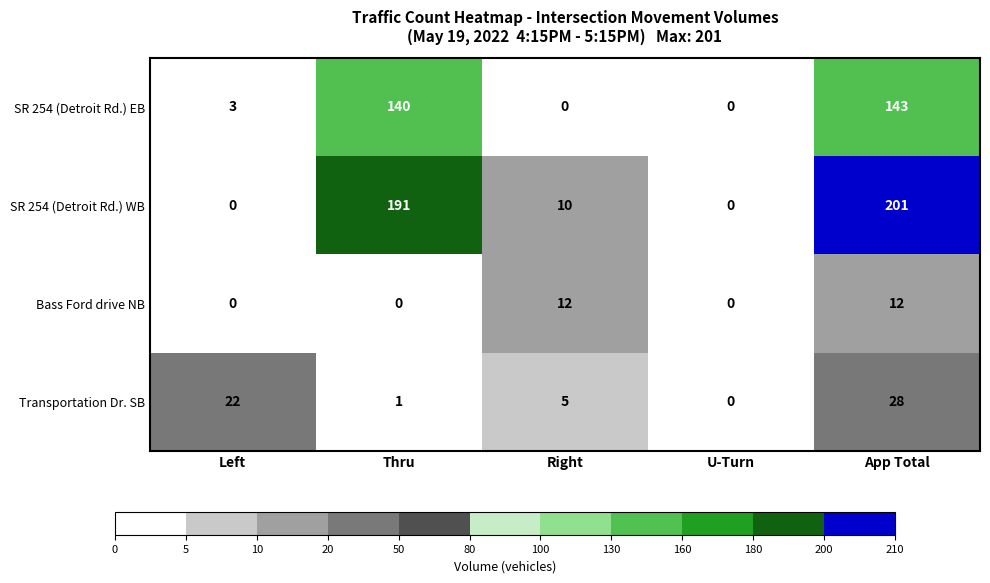

Which series has the widest spread of values?

SR 254 (Detroit Rd.) WB